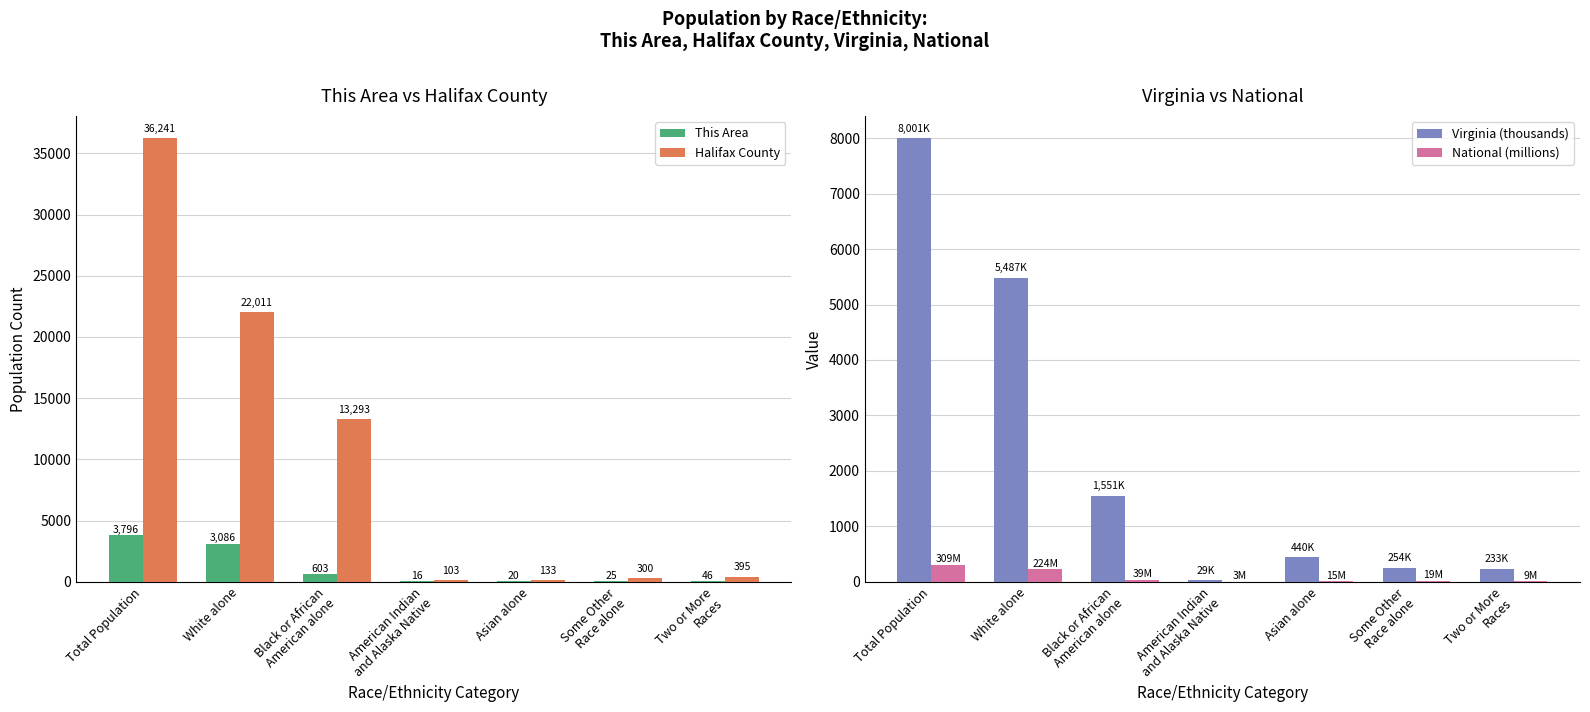

What is the difference between the This Area values at Two or More
Races and White alone?

3040